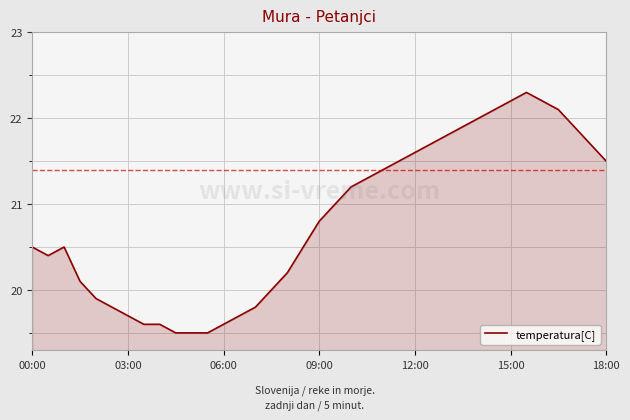

What is the maximum value shown in the chart?

22.3